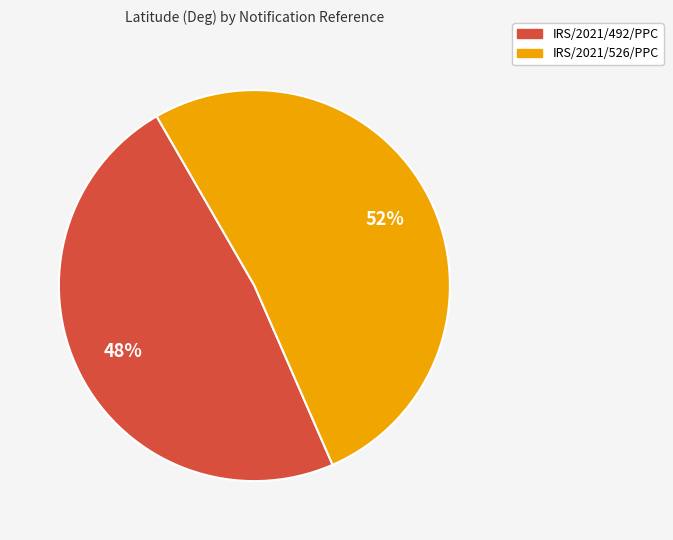

How many slices are in this pie chart?

2